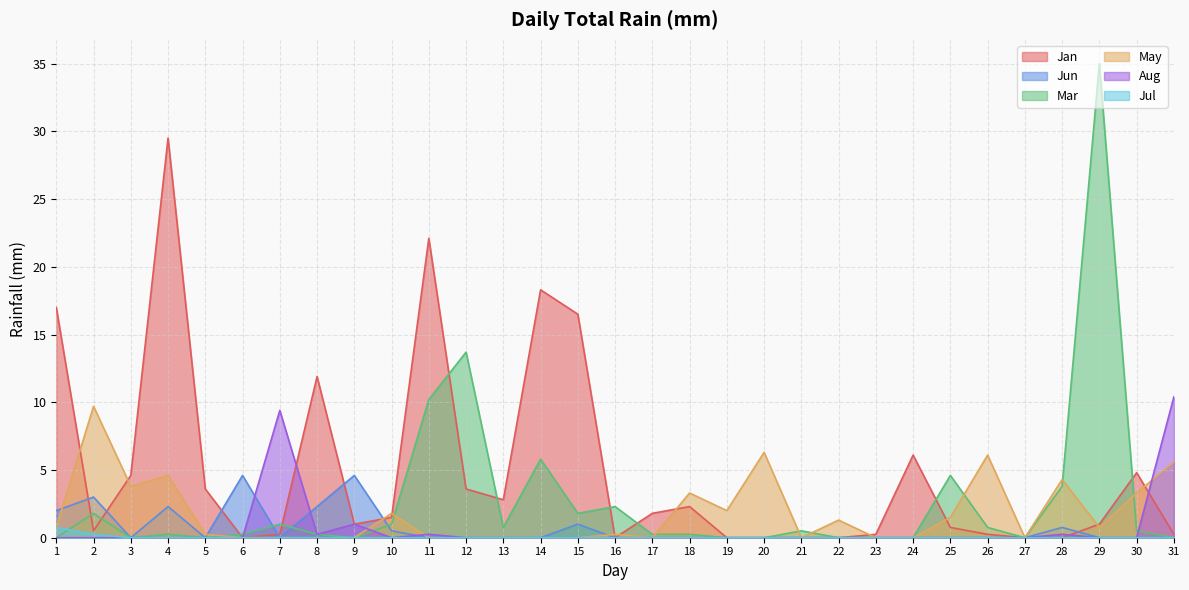

True or false: Jan and Jul cross at least once.

False